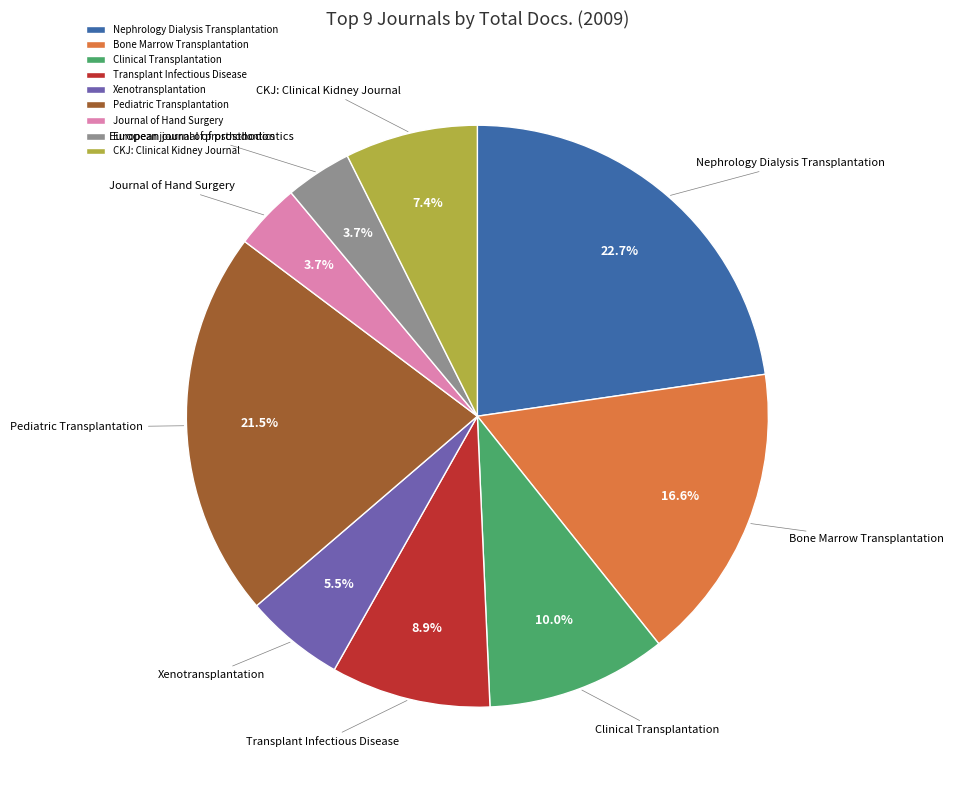

To the nearest percent, what is the average slice percentage?

11%